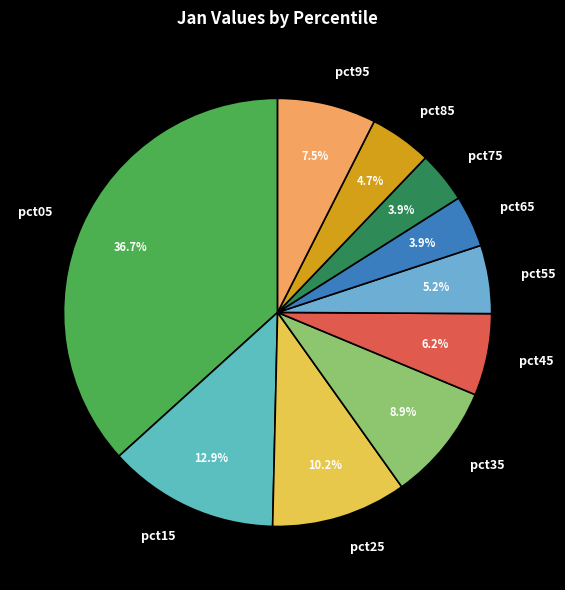

To the nearest percent, what is the difference between the largest and smallest slice percentages?

33%